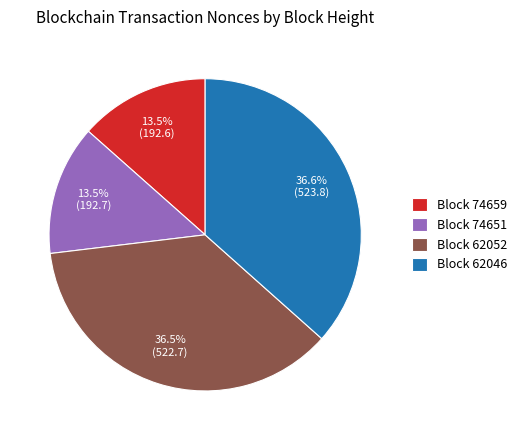

How many segments does this pie chart have?

4